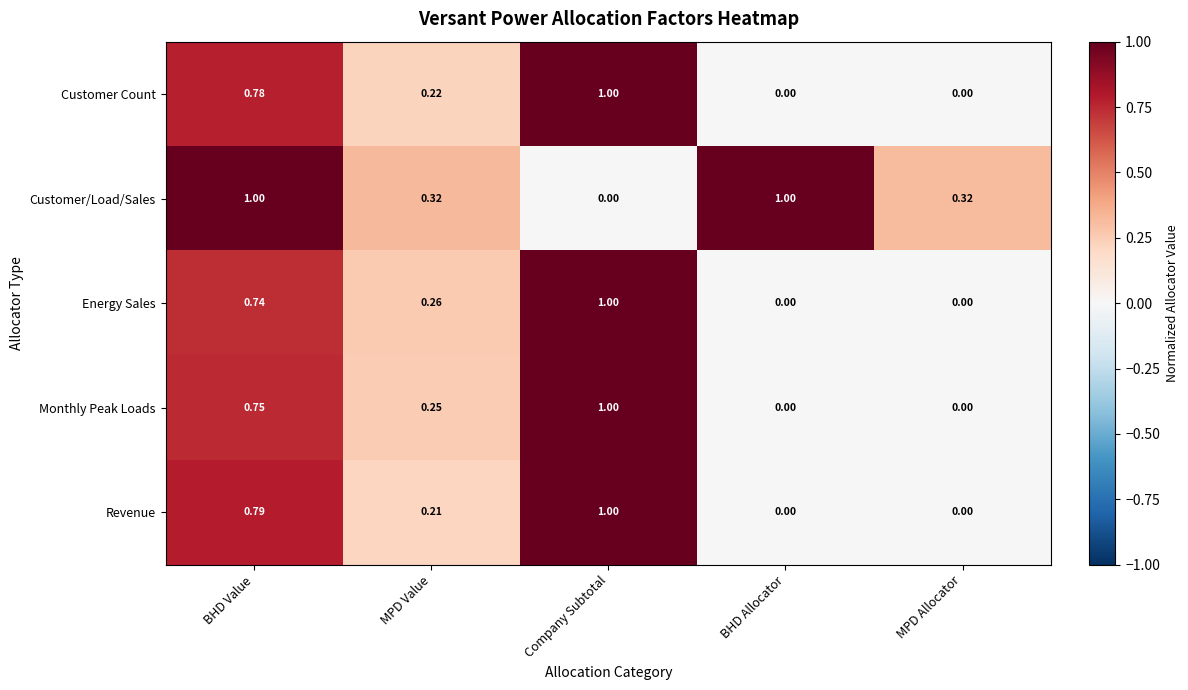

Count the number of categories in the chart.

5